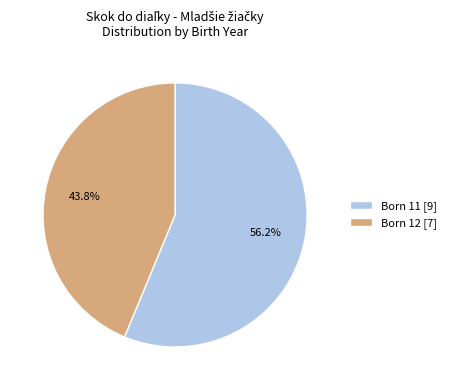

Is the sum of Born 12 [7] and Born 11 [9] greater than half?

Yes